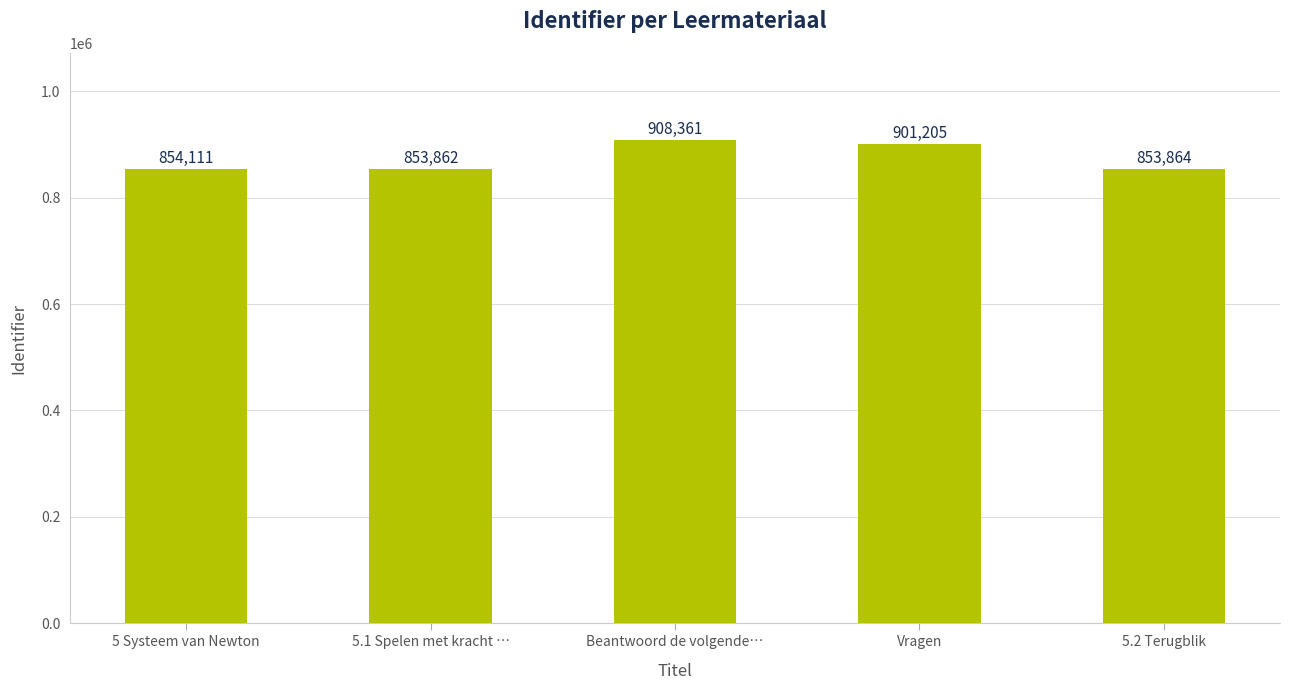

List the labels in order of value, largest first.

Beantwoord de volgende…, Vragen, 5 Systeem van Newton, 5.2 Terugblik, 5.1 Spelen met kracht …